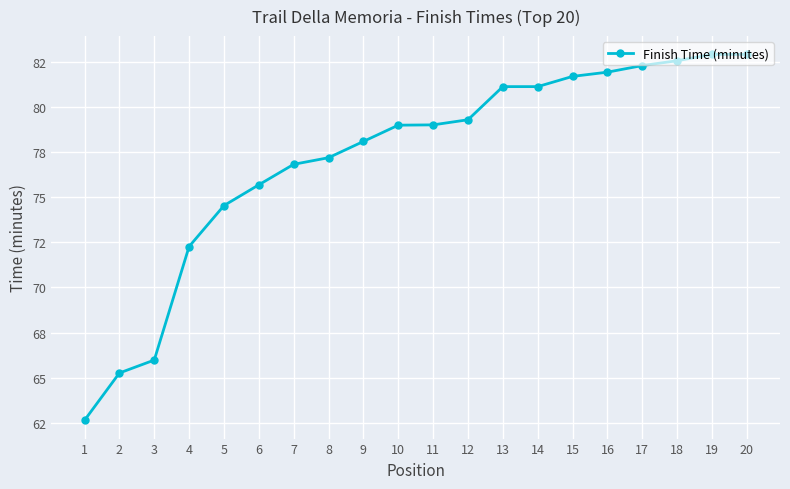

Which has a higher value, 16 or 11?

16